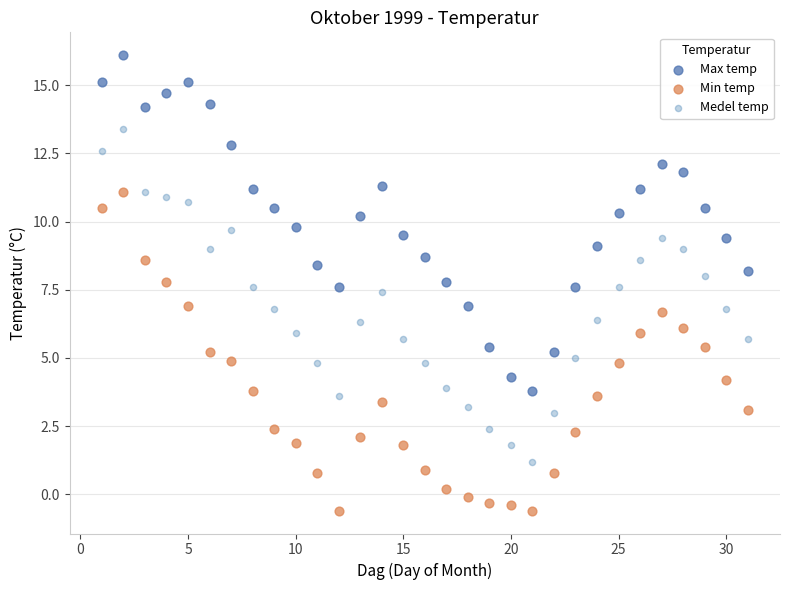

Which series reaches the minimum Y coordinate?

Min temp